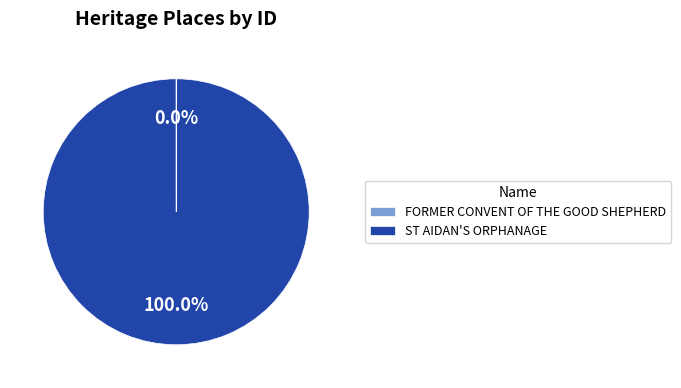

Which slice represents more than half of the pie?

ST AIDAN'S ORPHANAGE